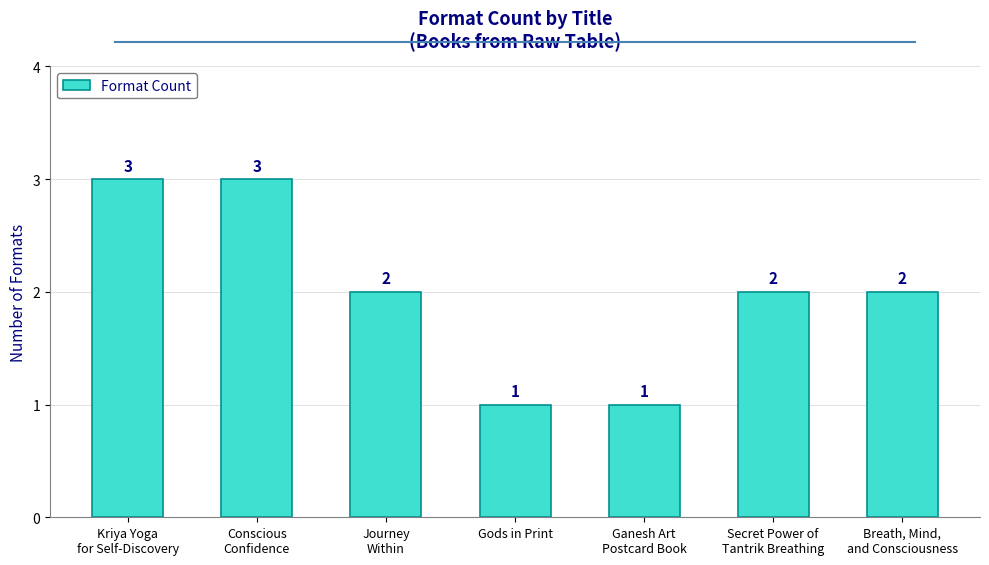

How many values are between 1 and 3?

7